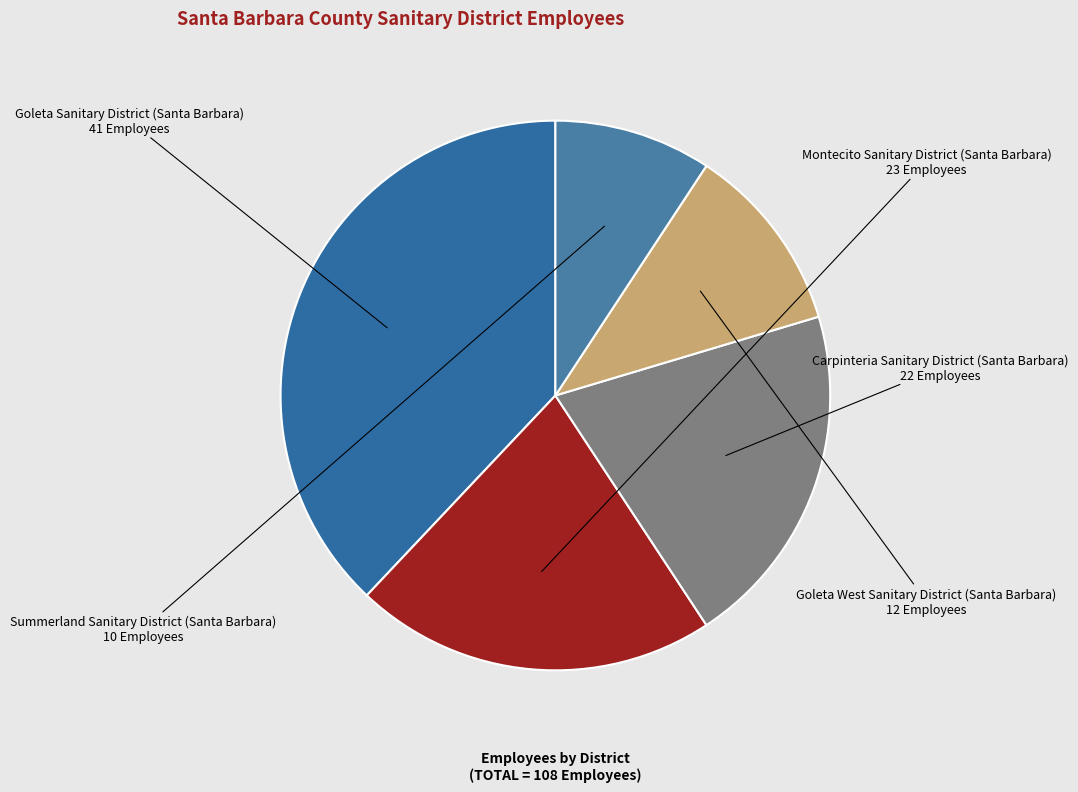

Is it true that Montecito Sanitary District (Santa Barbara) is 27% of the pie?

False